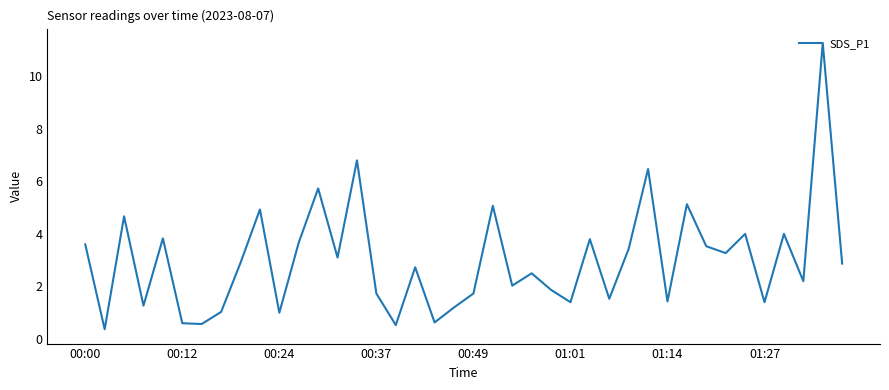

What is the greatest value displayed?

11.3